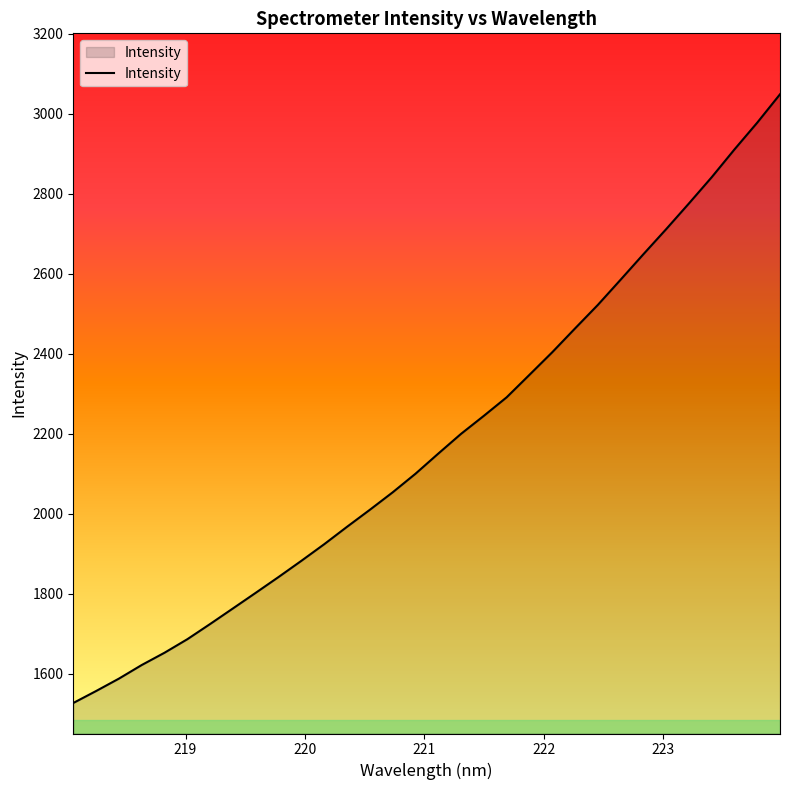

What is the minimum value shown in the chart?

1526.3